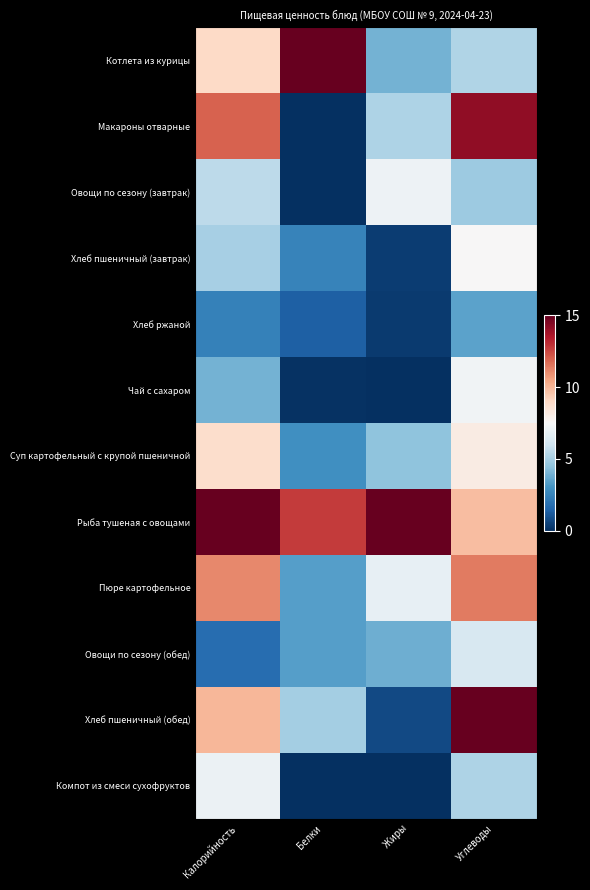

Reading right to left, extract all data points from this chart.

Котлета из курицы: Углеводы=5.2	Жиры=4.0	Белки=15.0	Калорийность=9.0
Макароны отварные: Углеводы=14.2	Жиры=5.2	Белки=0.0	Калорийность=11.9
Овощи по сезону (завтрак): Углеводы=4.8	Жиры=7.1	Белки=0.0	Калорийность=5.5
Хлеб пшеничный (завтрак): Углеводы=7.5	Жиры=0.4	Белки=2.5	Калорийность=5.0
Хлеб ржаной: Углеводы=3.5	Жиры=0.3	Белки=1.4	Калорийность=2.5
Чай с сахаром: Углеводы=7.2	Жиры=0.0	Белки=0.1	Калорийность=4.0
Суп картофельный с крупой пшеничной: Углеводы=8.1	Жиры=4.5	Белки=2.9	Калорийность=8.8
Рыба тушеная с овощами: Углеводы=9.8	Жиры=15.0	Белки=12.7	Калорийность=15.0
Пюре картофельное: Углеводы=11.4	Жиры=6.9	Белки=3.4	Калорийность=11.1
Овощи по сезону (обед): Углеводы=6.3	Жиры=3.9	Белки=3.4	Калорийность=1.8
Хлеб пшеничный (обед): Углеводы=15.0	Жиры=0.7	Белки=4.9	Калорийность=10.0
Компот из смеси сухофруктов: Углеводы=5.2	Жиры=0.0	Белки=0.0	Калорийность=7.0